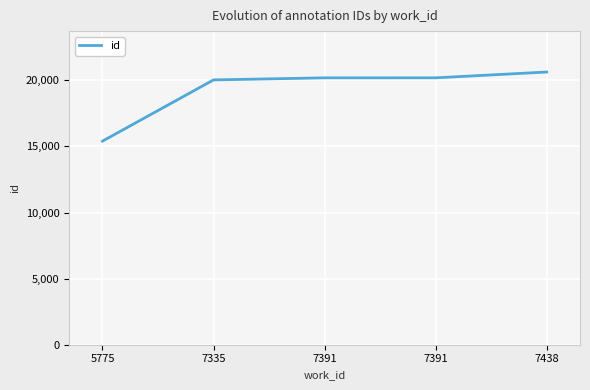

What is the change in value from 5775 to 7391?

+4789